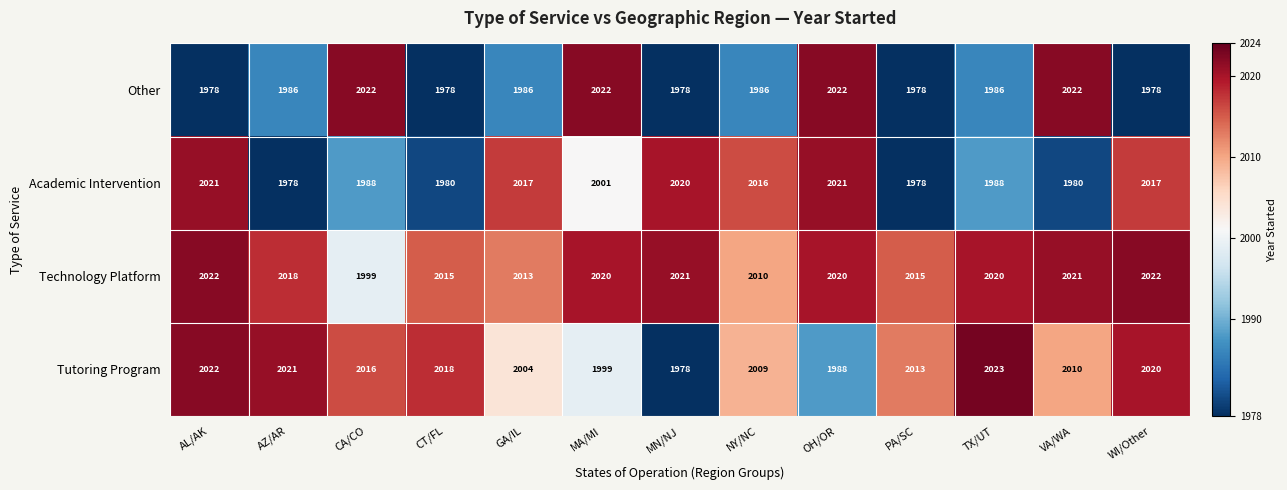

What is the maximum value shown in the chart?

2023